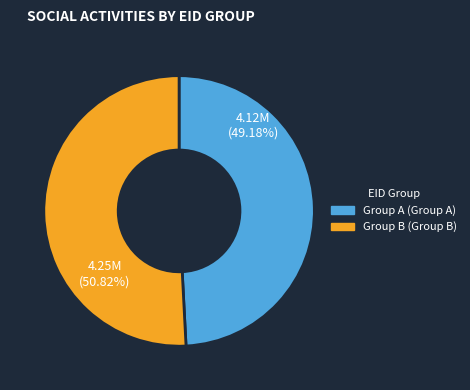

Is there any slice that represents more than half of the pie?

Yes